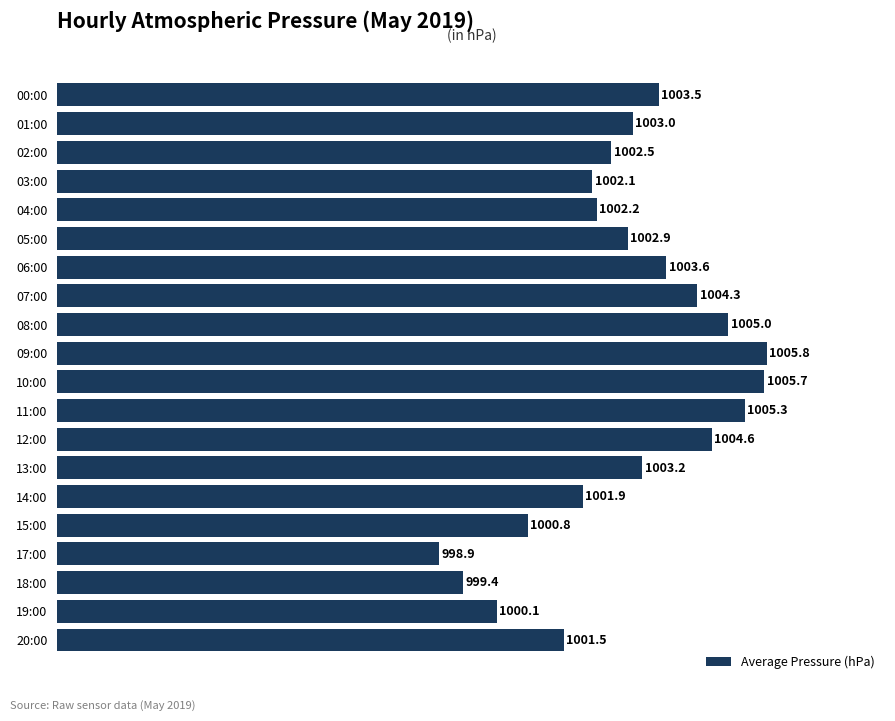

The value at 03:00 is 1697.7. True or false?

False